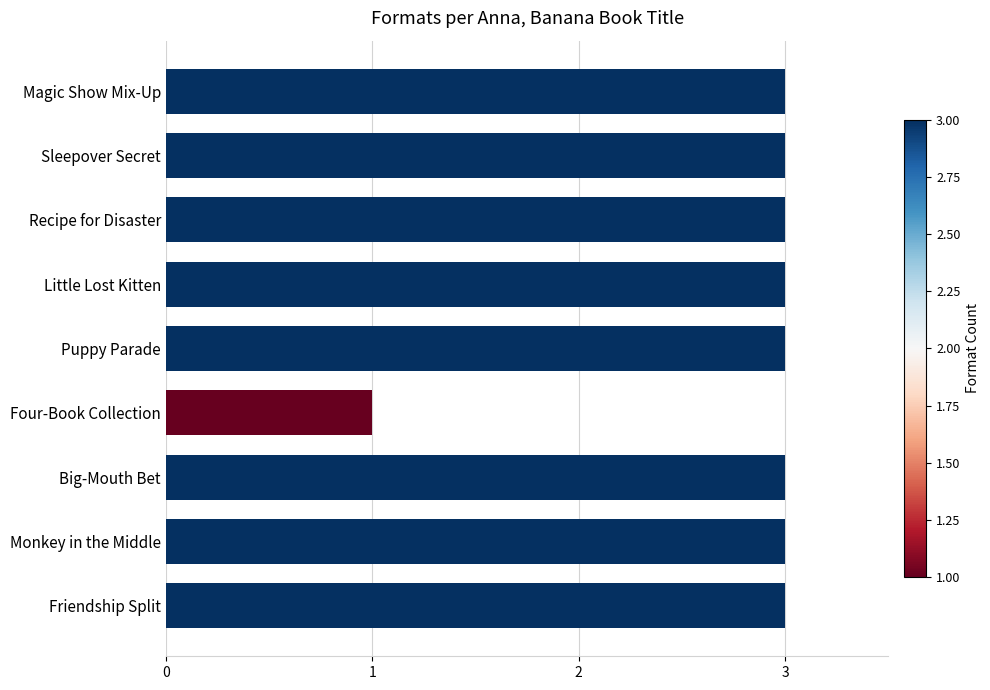

What position from the bottom is Friendship Split?

1